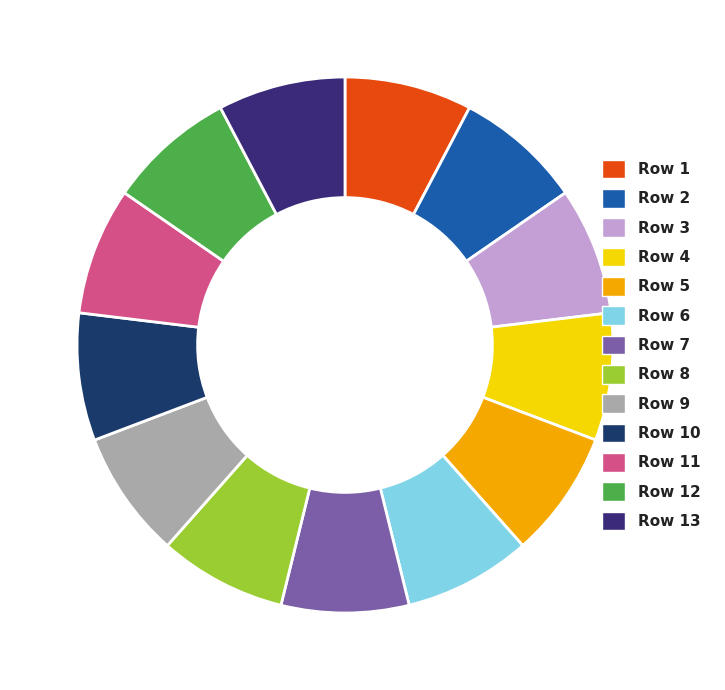

How many segments does this pie chart have?

13